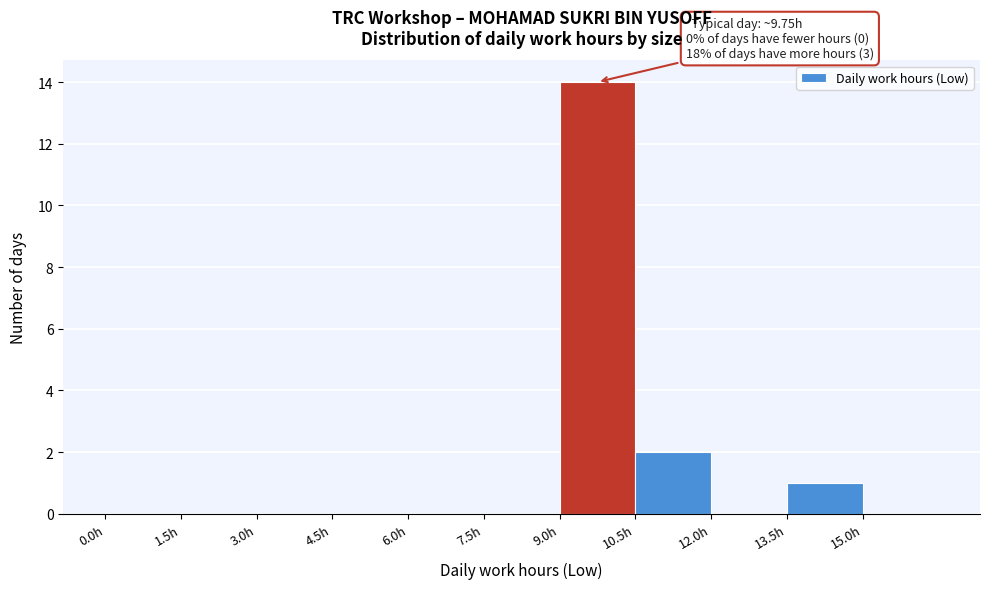

Over which range of the x-axis is the bar tallest?

9.0 to 10.5